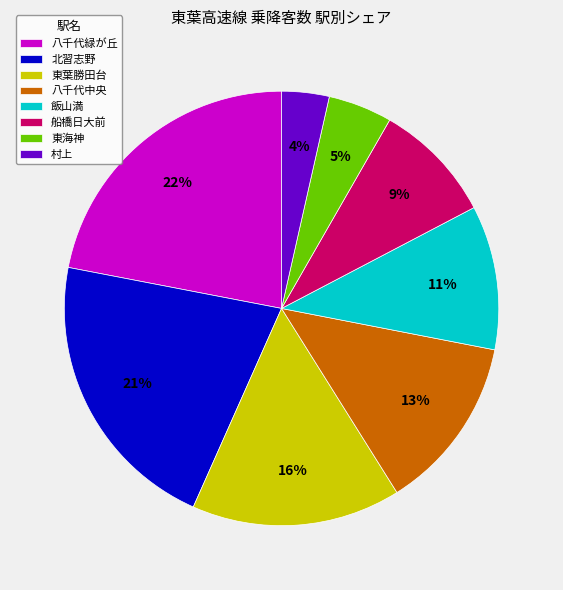

Which has a higher value, 船橋日大前 or 東葉勝田台?

東葉勝田台